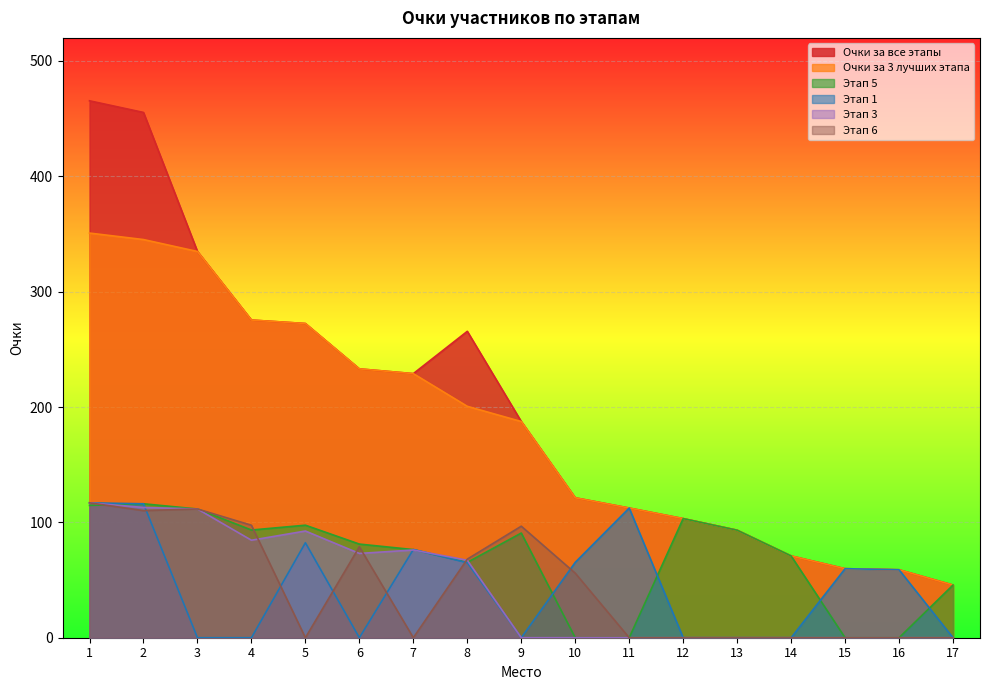

What is the value of the Этап 6 point at the 1st from the left?

116.9